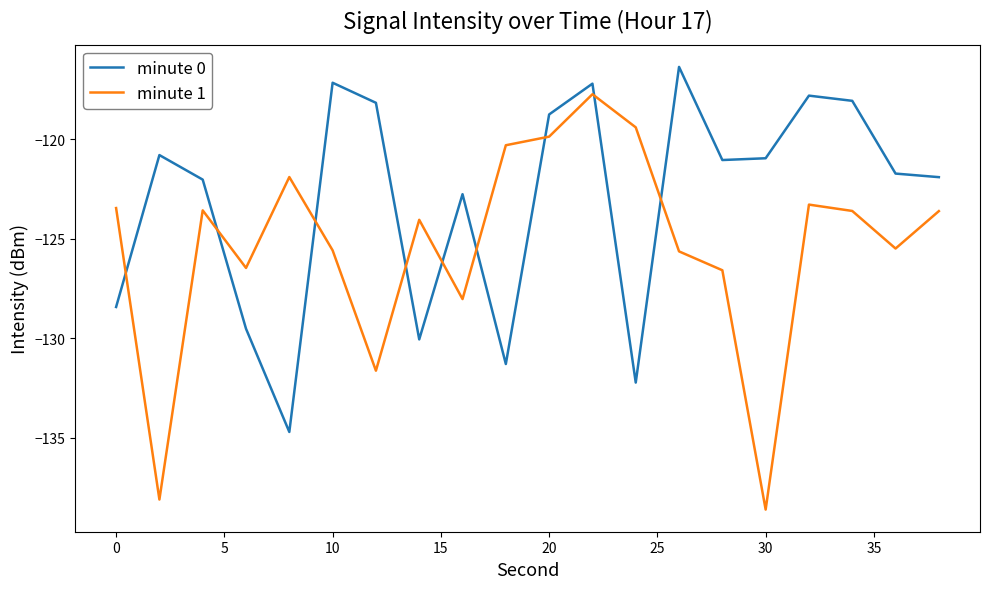

What is the maximum value shown in the chart?

-116.4